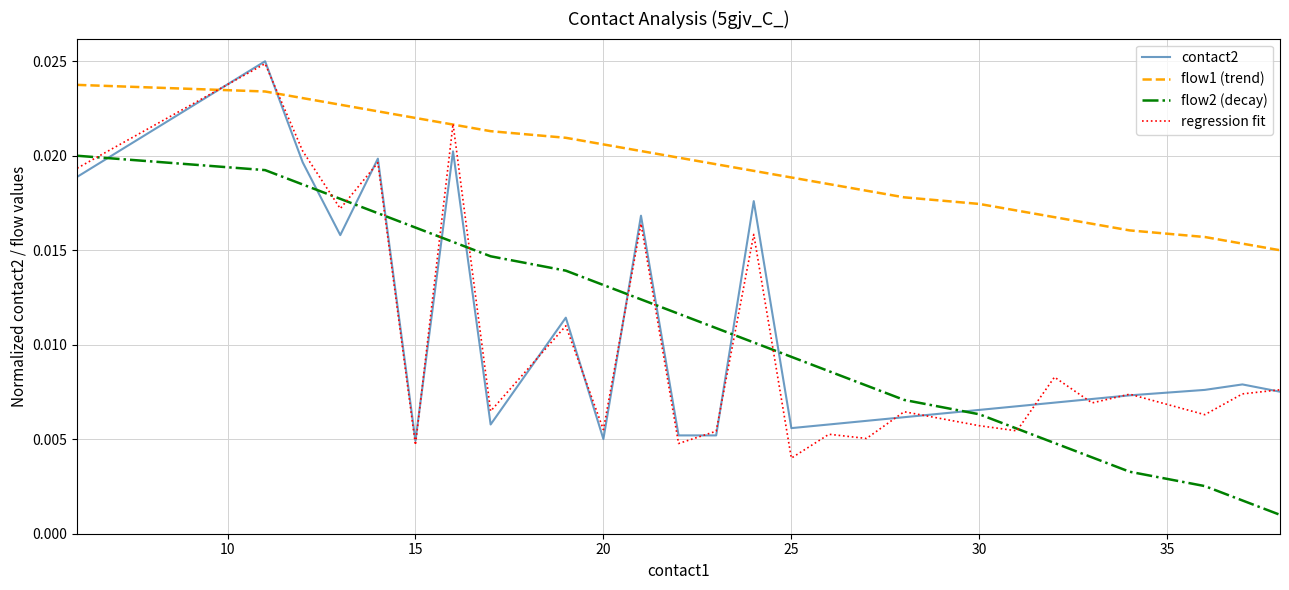

Which series has the widest spread of values?

regression fit